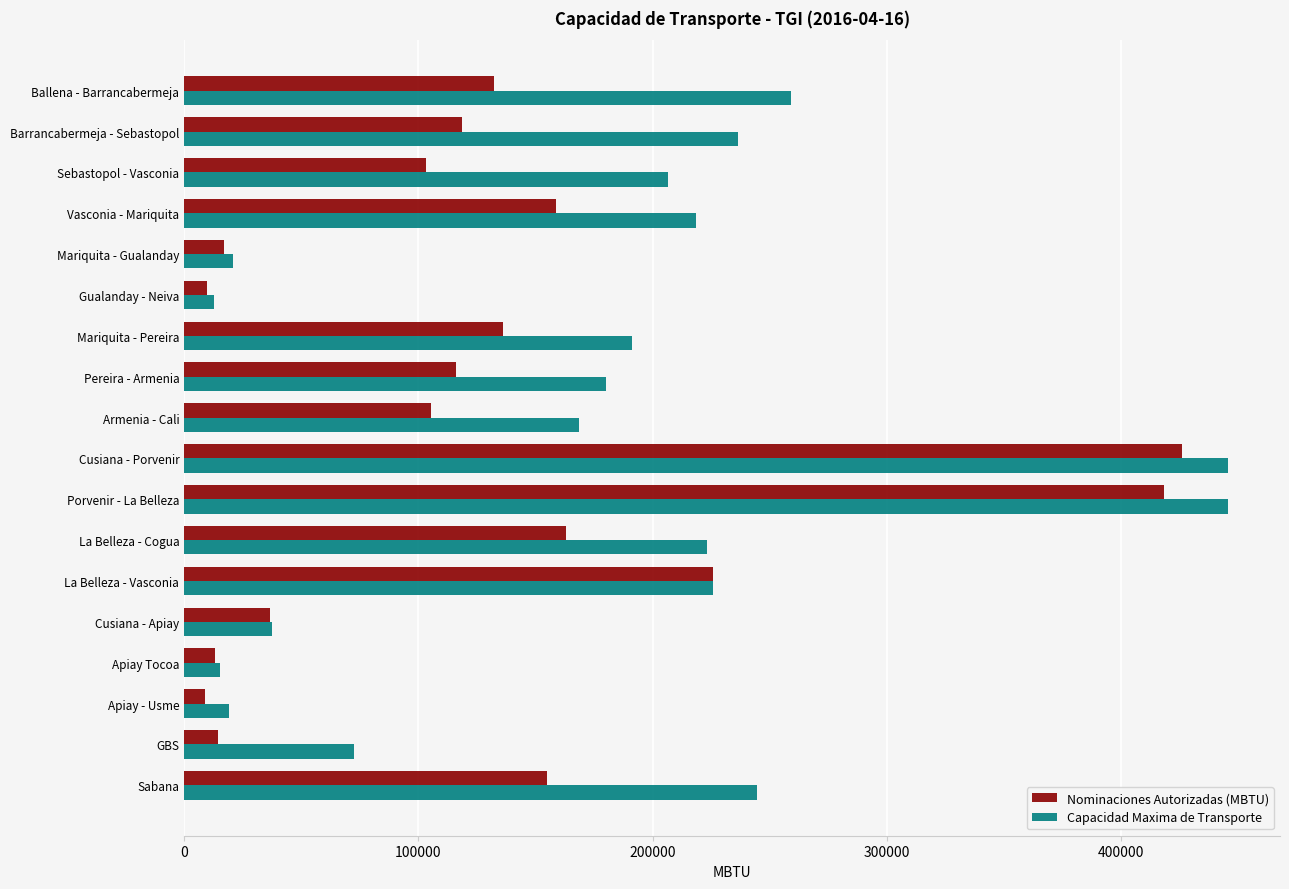

Which series has the largest total across all categories?

Capacidad Maxima de Transporte